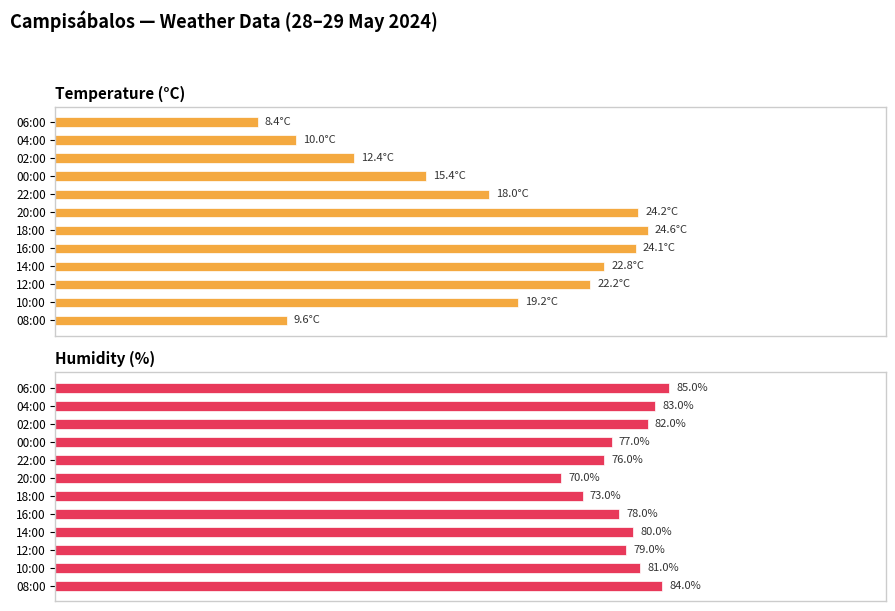

What position from the left is 14:00?

9